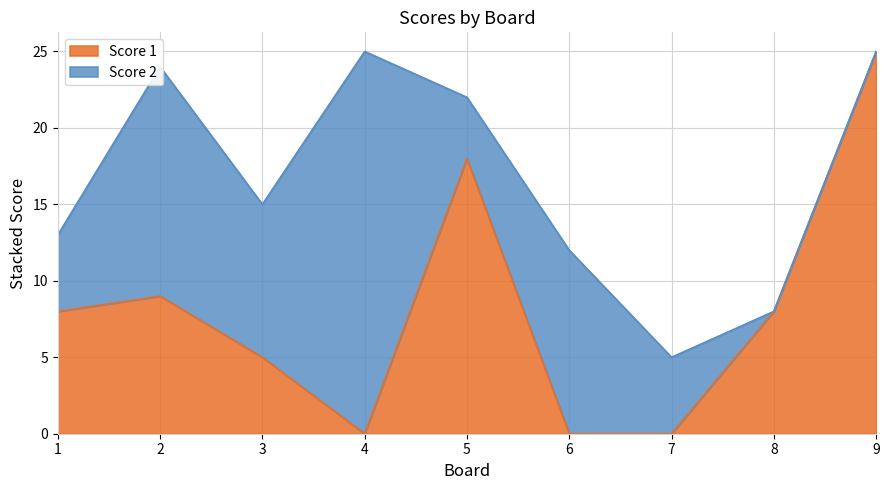

What is the change in value from 3 to 8?

+3